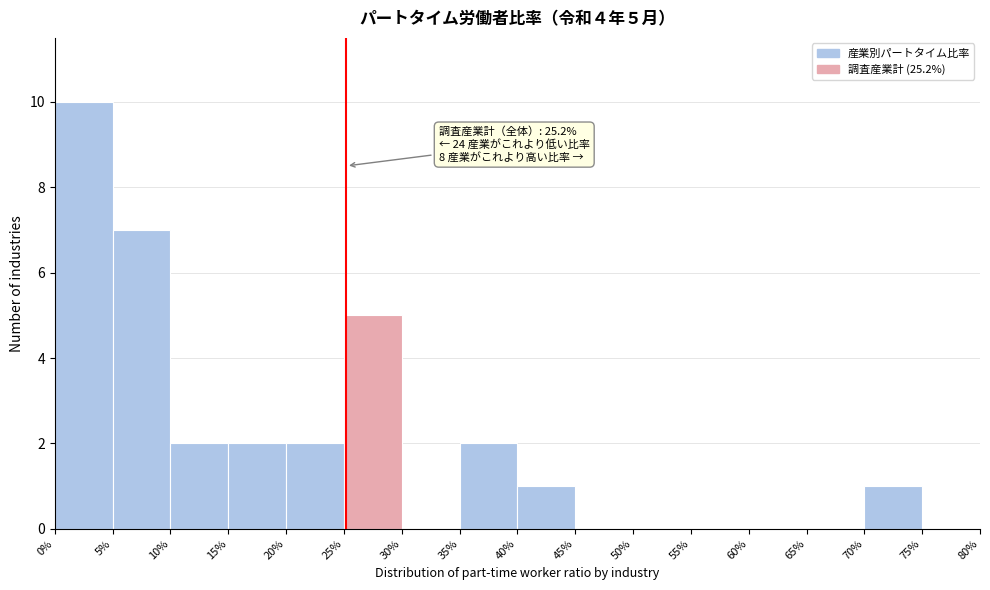

Which range on the x-axis has the tallest bar?

0% to 5%